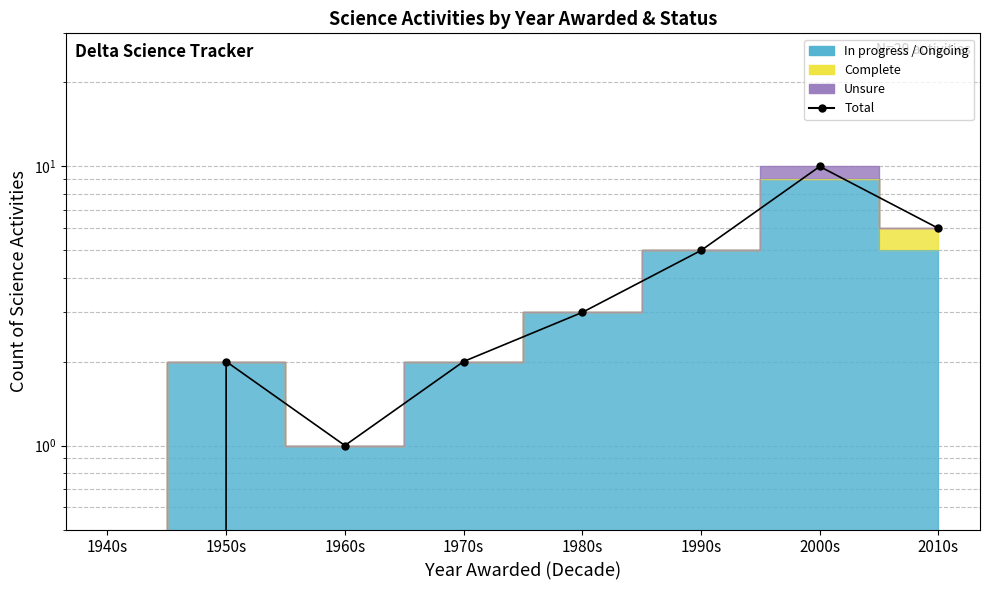

How many values exceed 3?

3